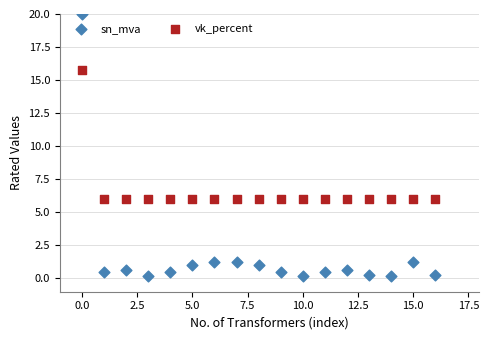

Across all data points, what is the range of Y values (max minus min)?

19.8